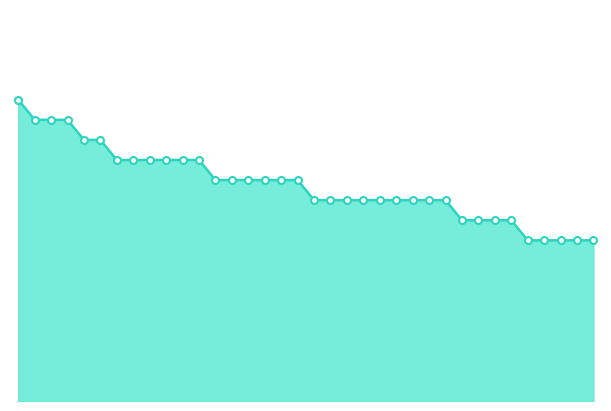

What is the minimum value shown in the chart?

4.0